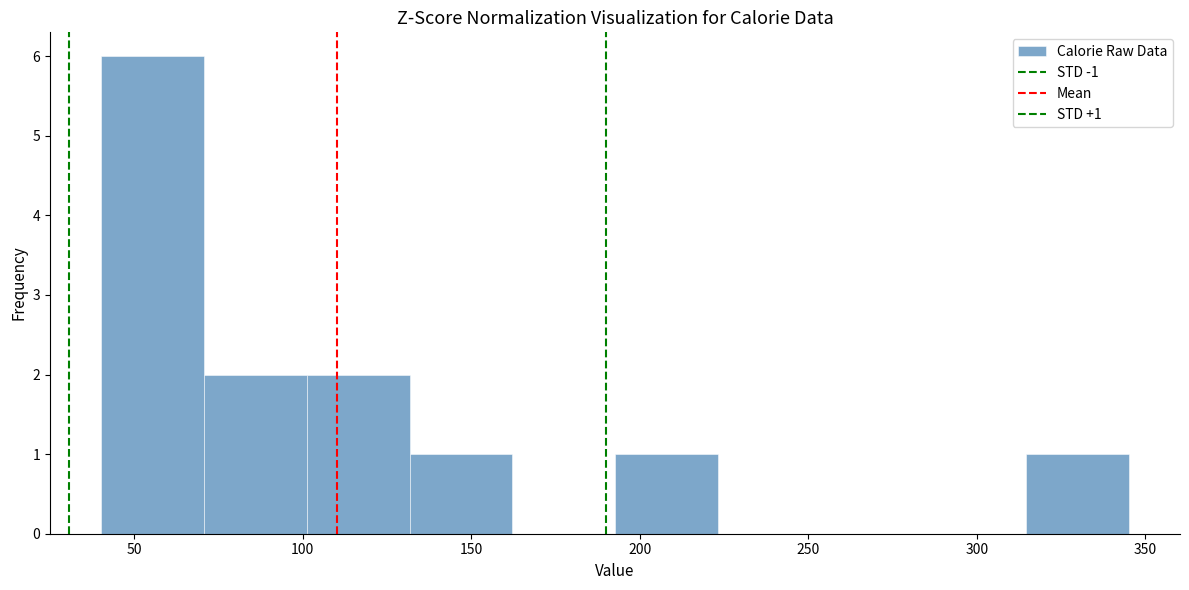

Which range on the x-axis has the tallest bar?

40 to 70